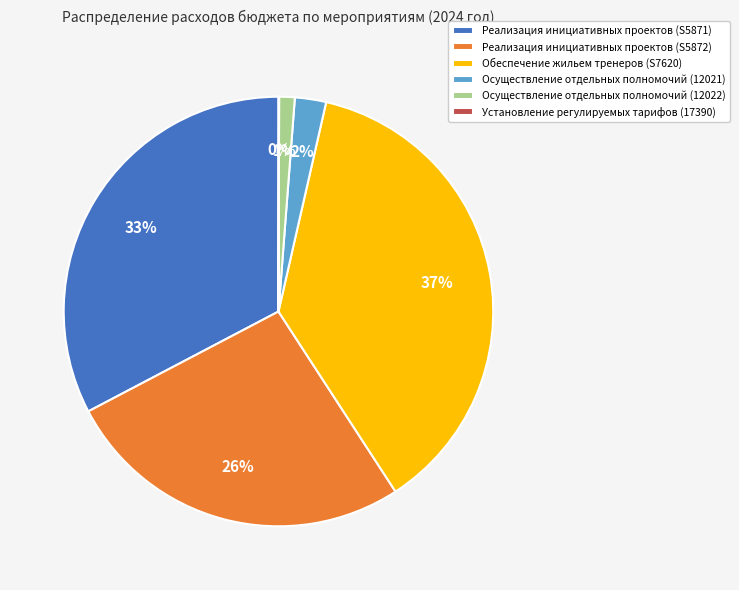

Which slice is the largest?

Обеспечение жильем тренеров (S7620)